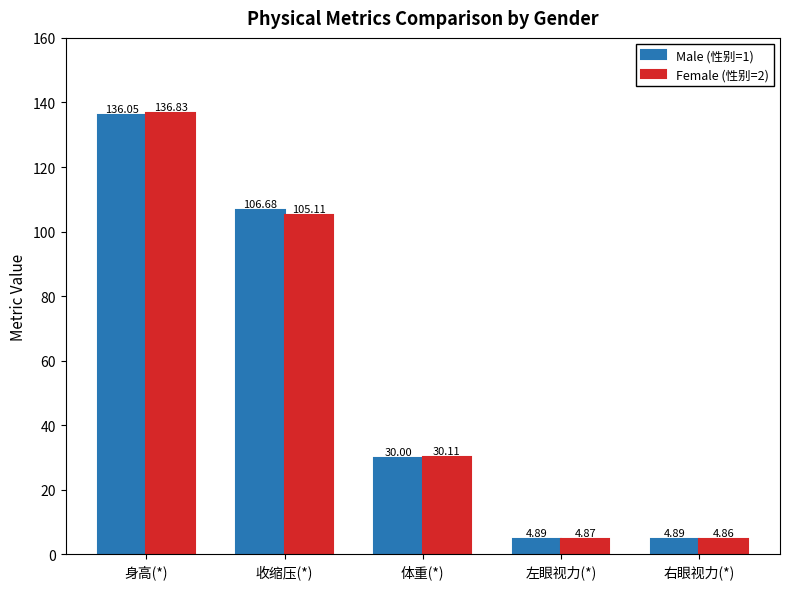

Which series has the widest spread of values?

Female (性别=2)